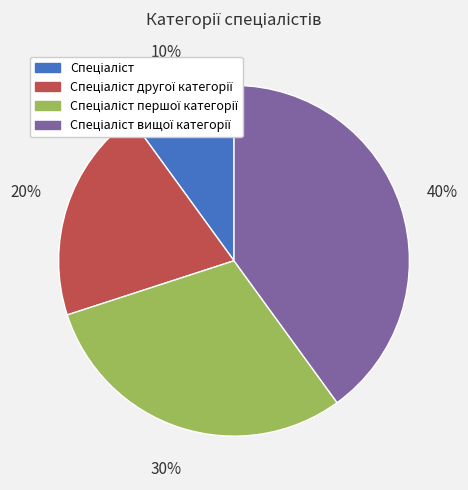

How many segments does this pie chart have?

4